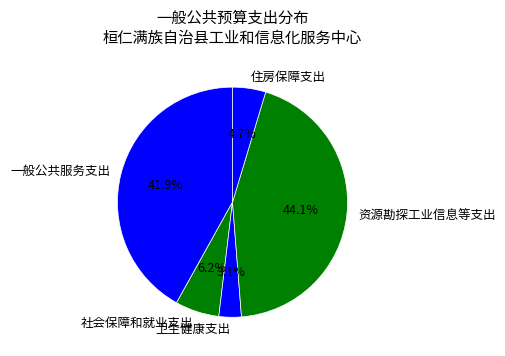

To the nearest percent, what portion does 一般公共服务支出 represent?

42%